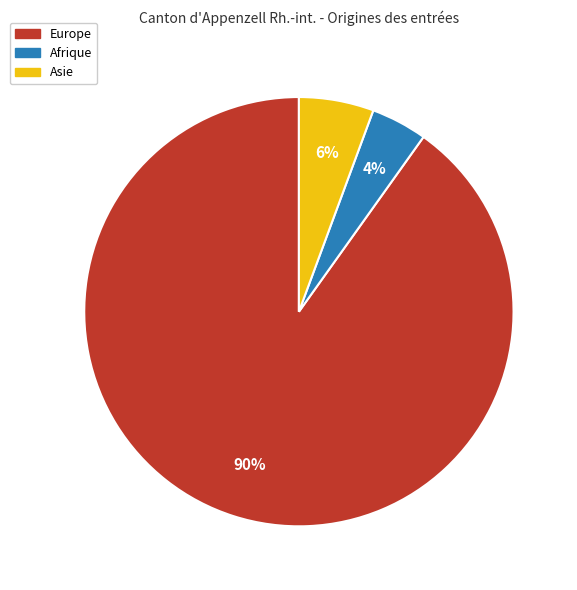

Between Afrique and Europe, which is larger?

Europe